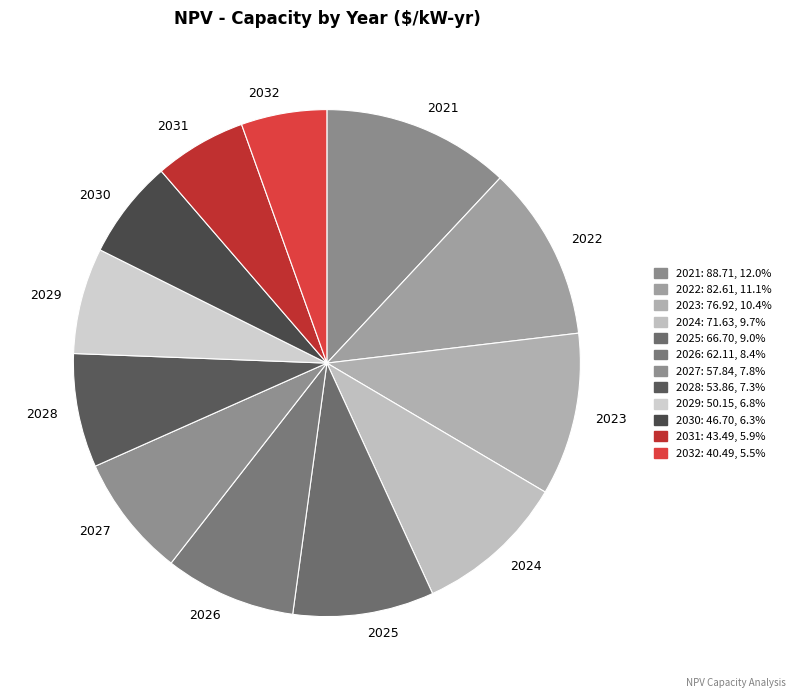

How many slices are in this pie chart?

12